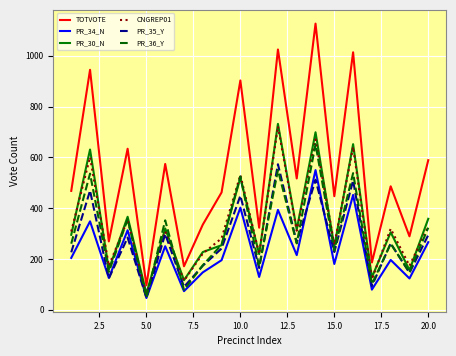

How many lines are shown in the chart?

6